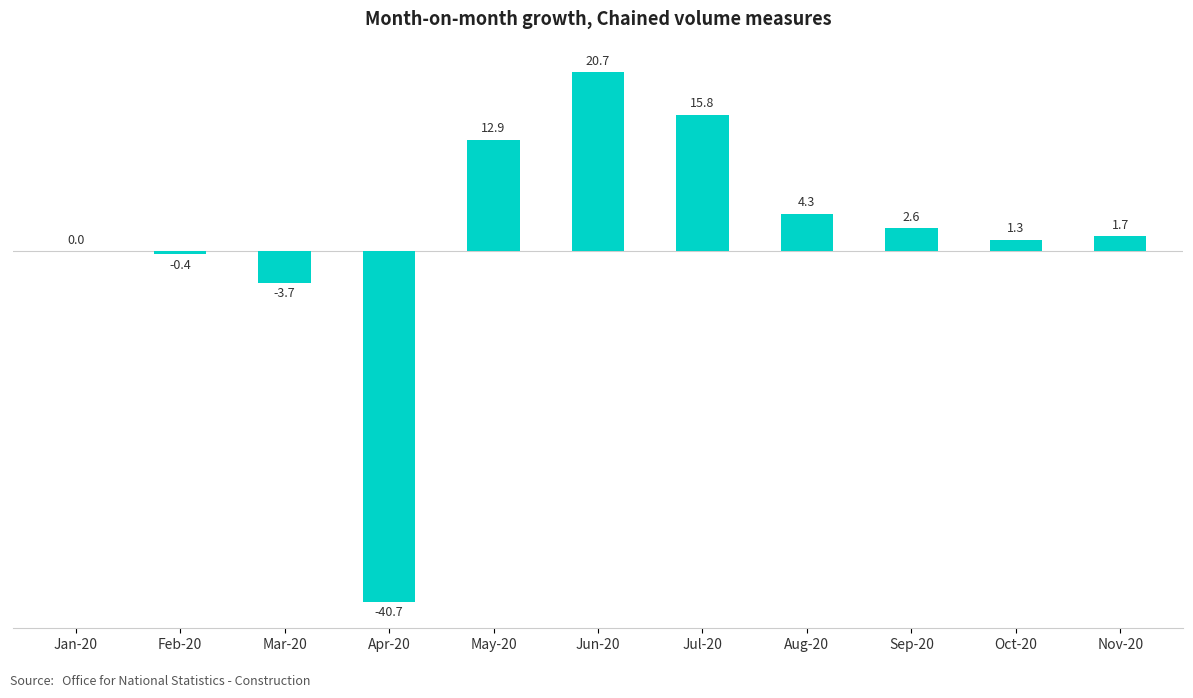

True or false: the data shows 4.3 at Aug-20.

True